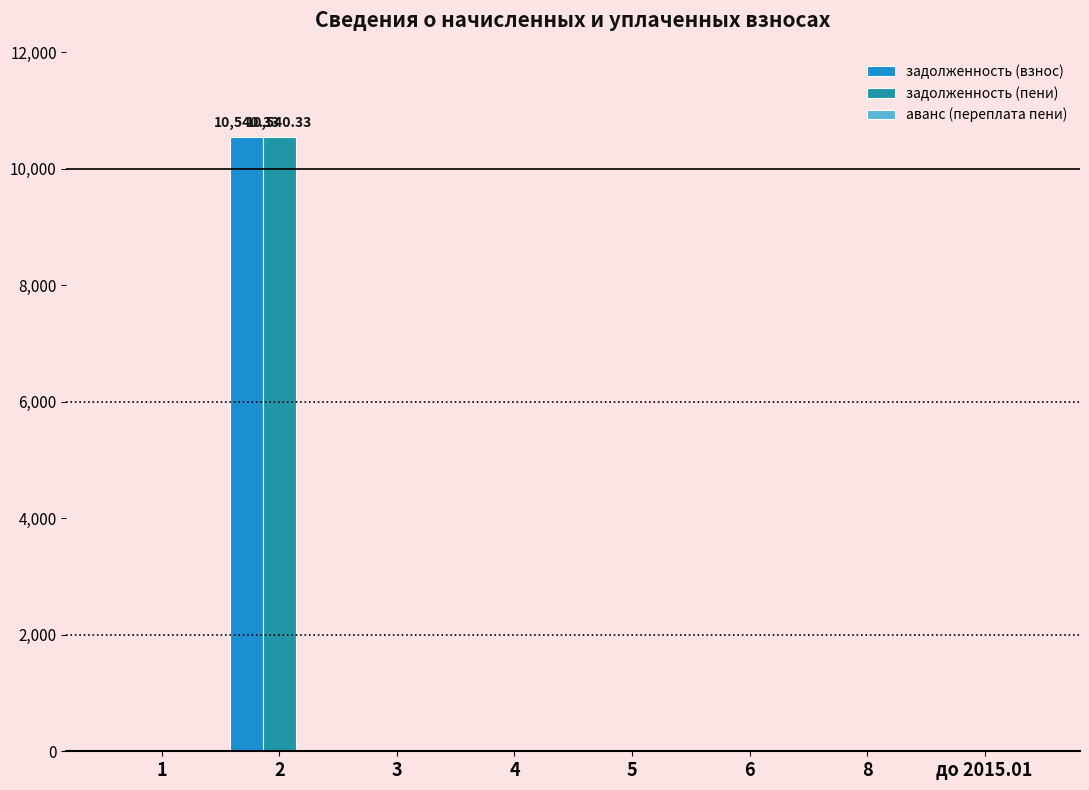

What is the sum of all задолженность (взнос) values?

10540.3